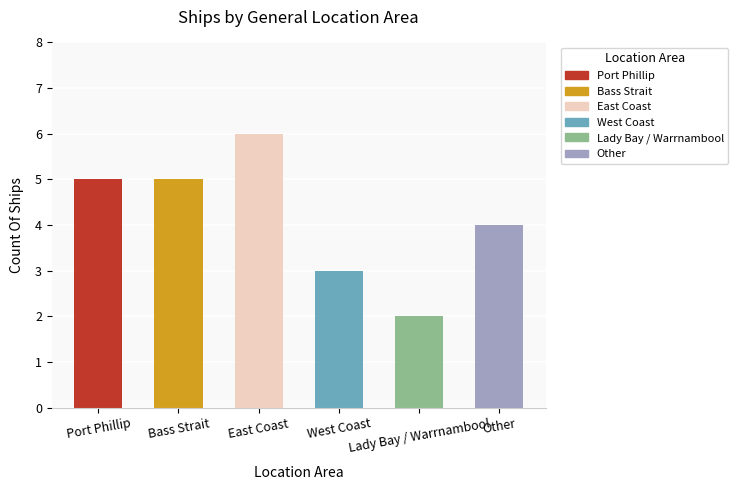

What is the maximum value shown in the chart?

6